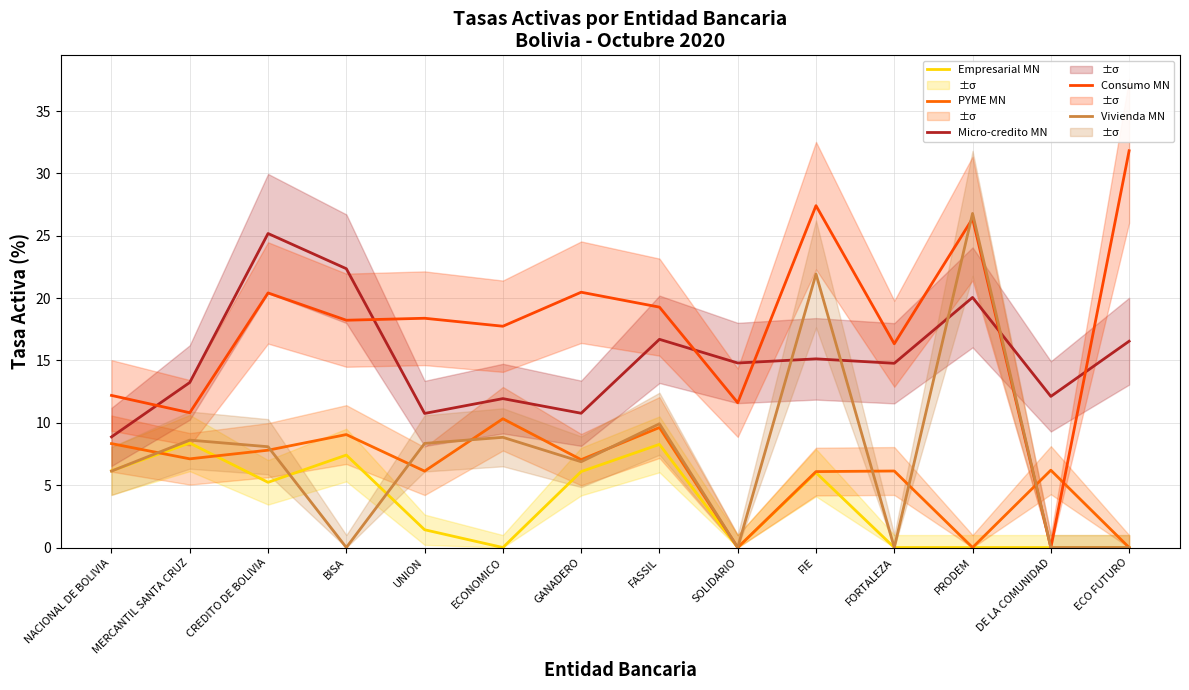

At which category does Micro-credito MN reach its first local valley?

UNION